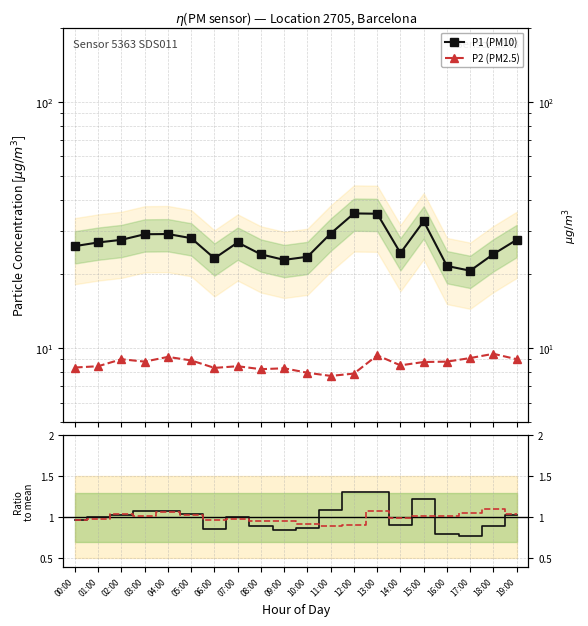

At which category is the sum across all series the highest?

13:00